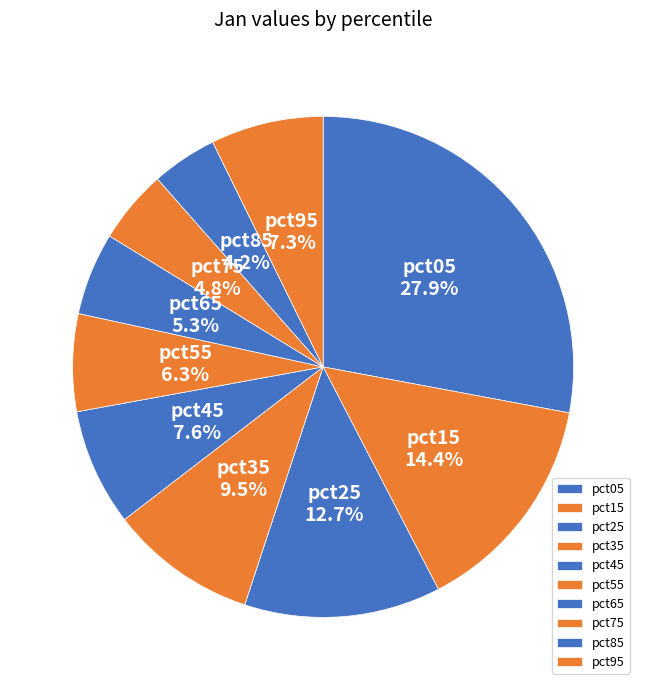

Which has a higher value, pct75 or pct45?

pct45